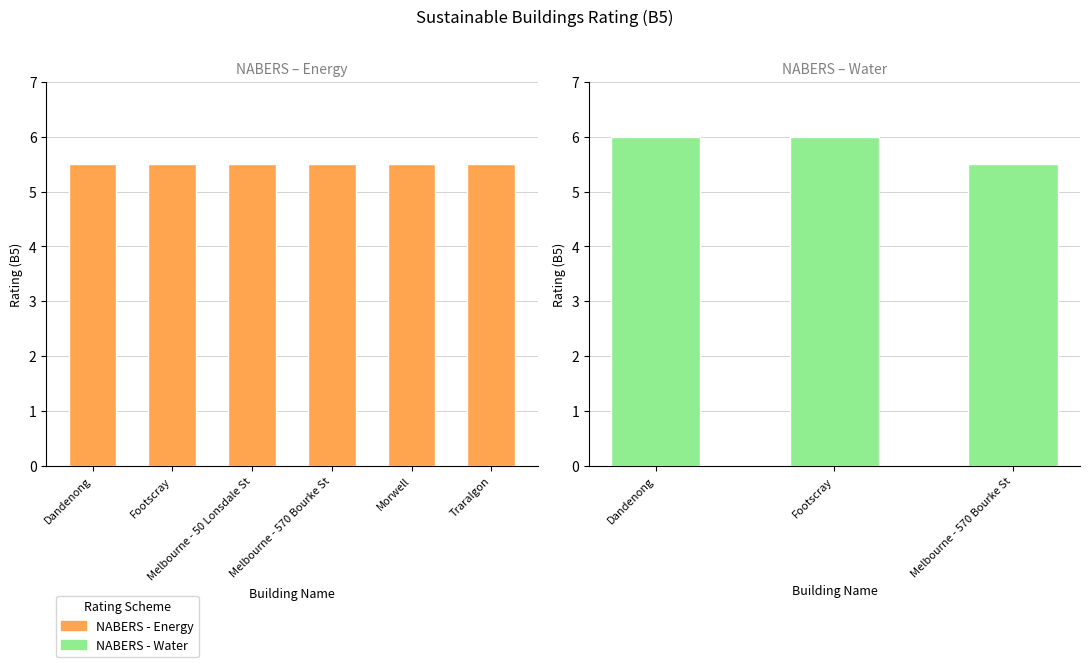

What is the label of the 3rd bar from the left?

Melbourne - 570 Bourke St